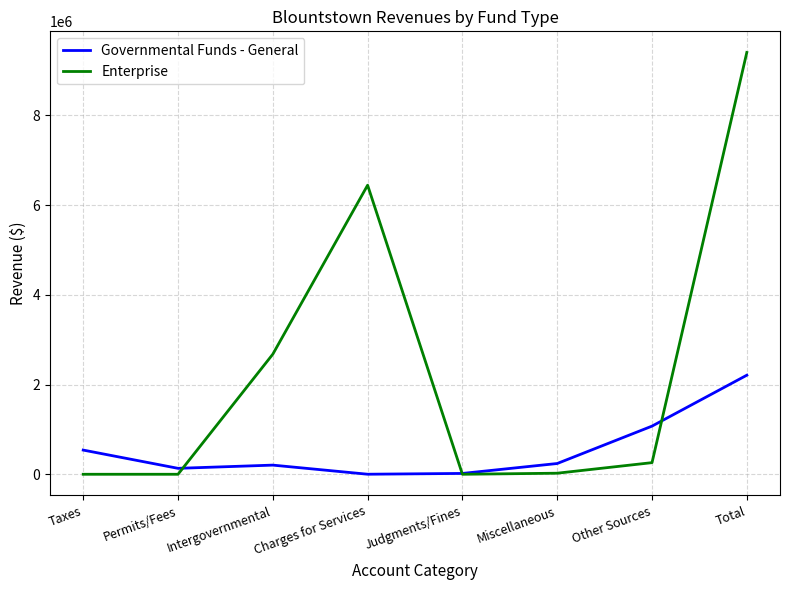

What position from the left is Intergovernmental?

3